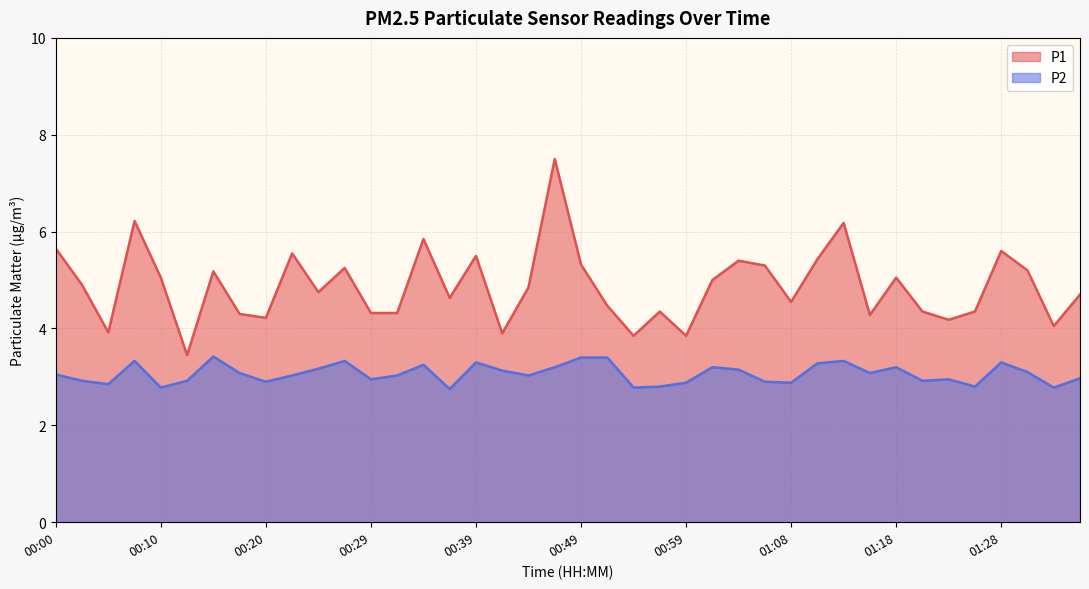

Rank the series at 01:03 from highest to lowest value.

P1, P2